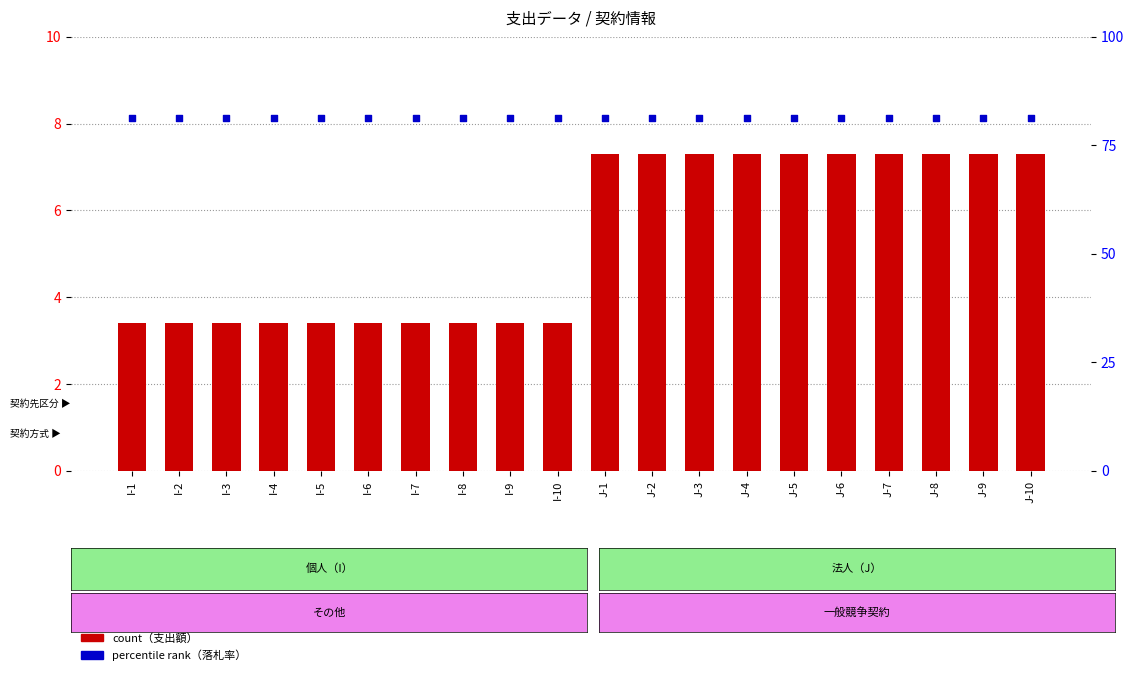

At which category is the sum across all series the highest?

J-1